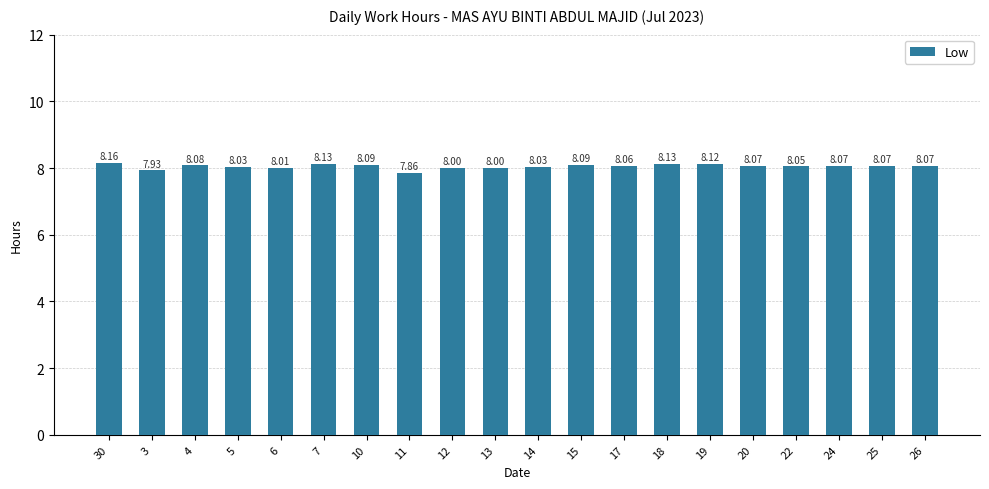

What is the ratio of the value at 14 to the value at 12?

1.0